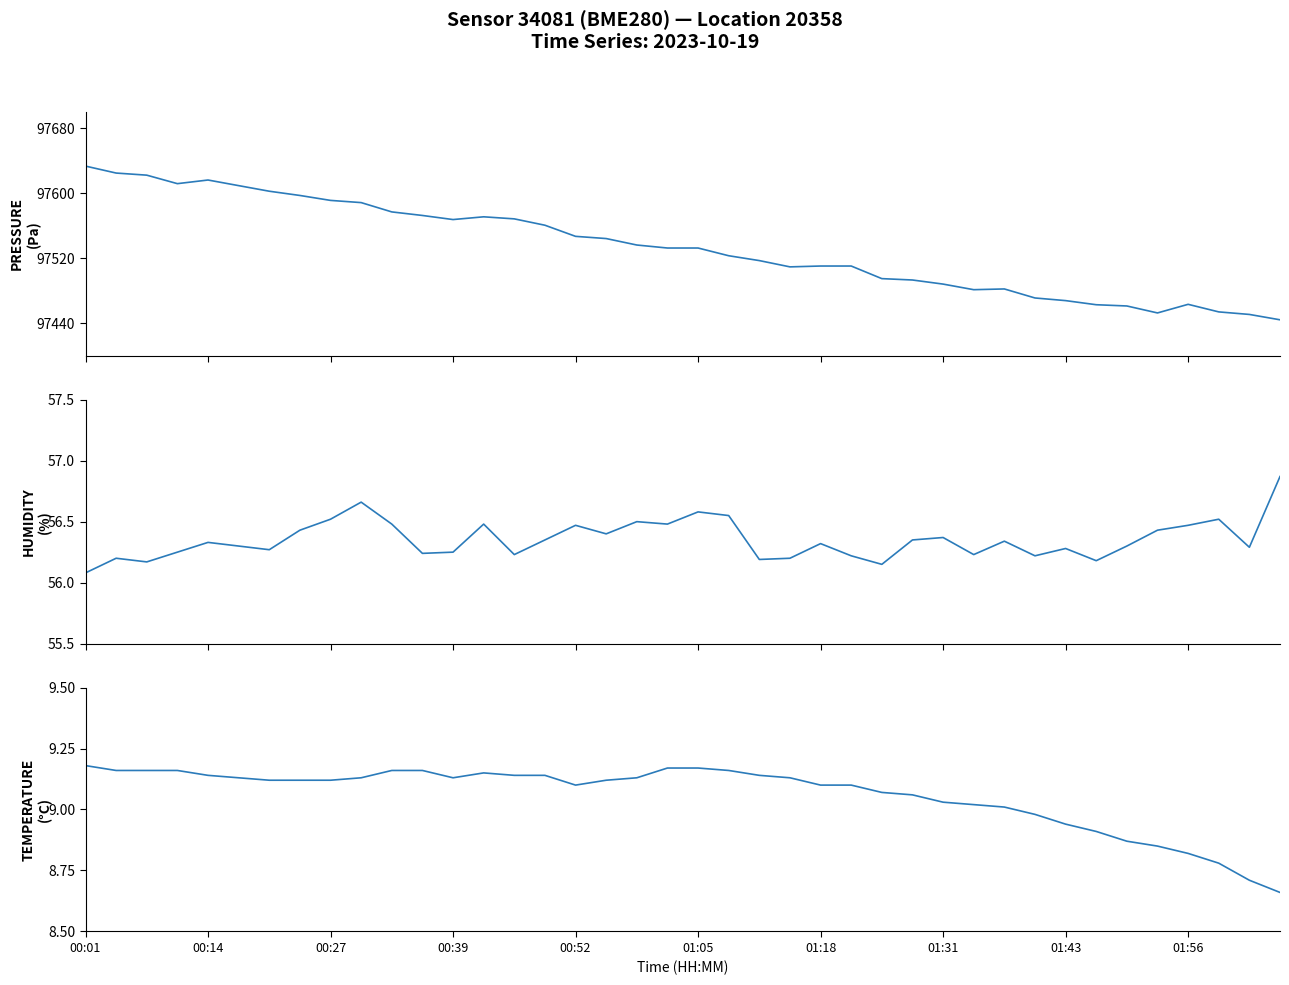

What is the sum of all pressure values?

3901343.3